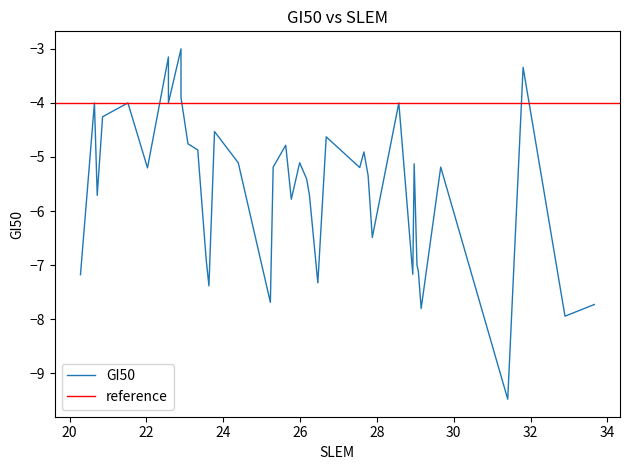

How many interior local peaks (higher than both neighbors) does the data have?

13